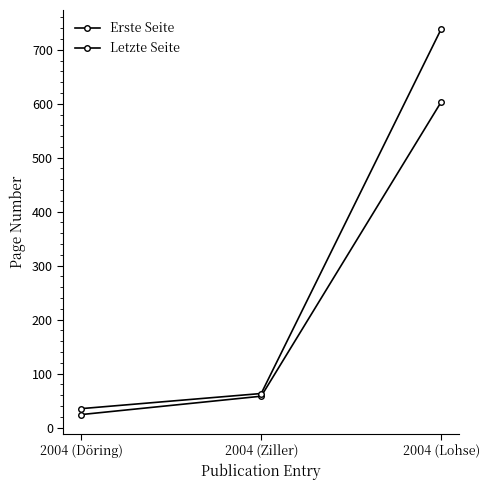

What is the difference between the maximum and second lowest values in the Erste Seite series?

545